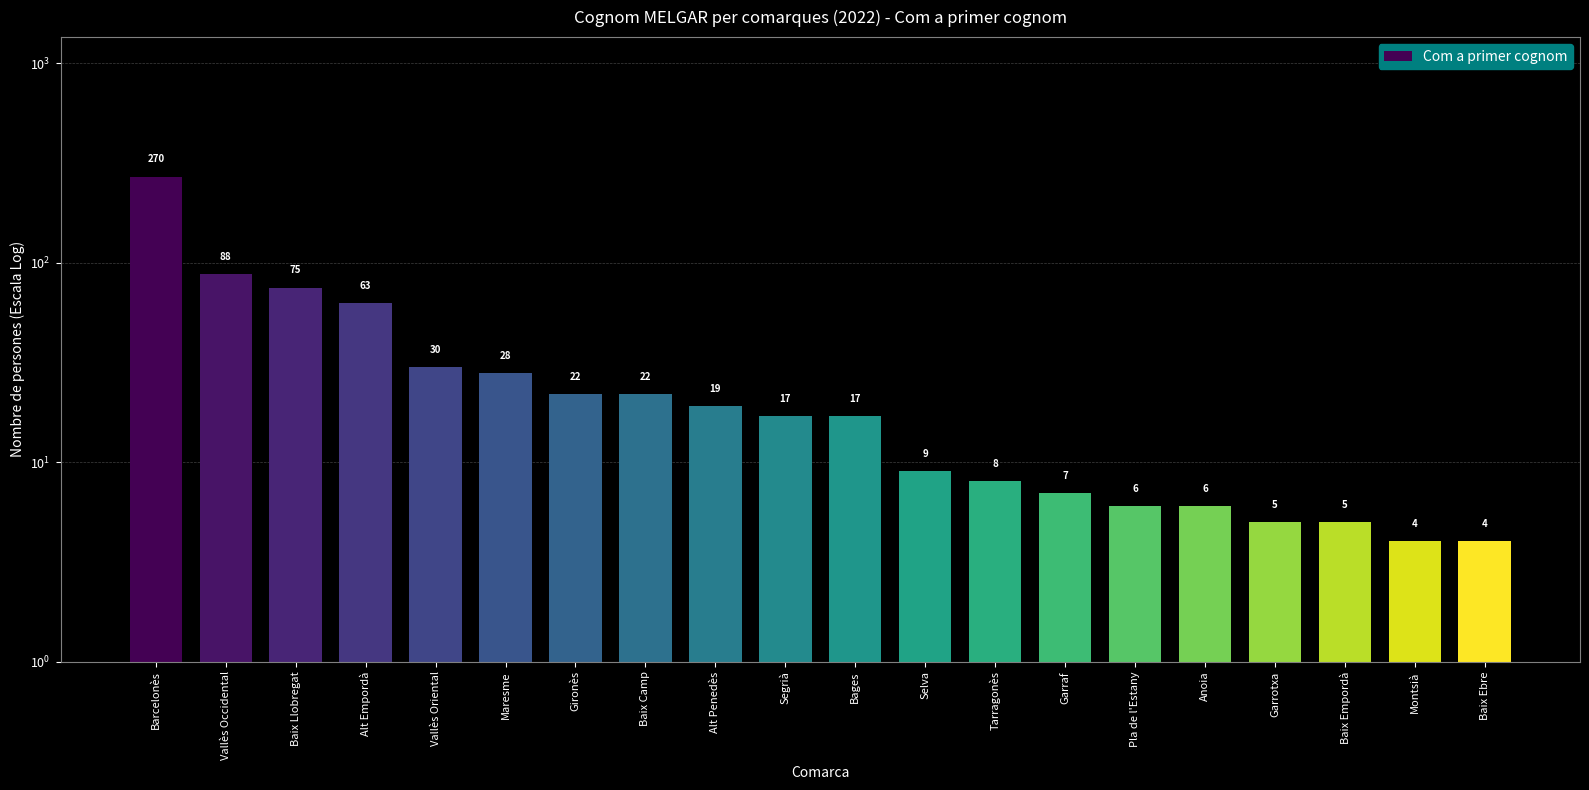

Rank the categories by value from highest to lowest.

Barcelonès, Vallès Occidental, Baix Llobregat, Alt Empordà, Vallès Oriental, Maresme, Gironès, Baix Camp, Alt Penedès, Segrià, Bages, Selva, Tarragonès, Garraf, Pla de l'Estany, Anoia, Garrotxa, Baix Empordà, Montsià, Baix Ebre